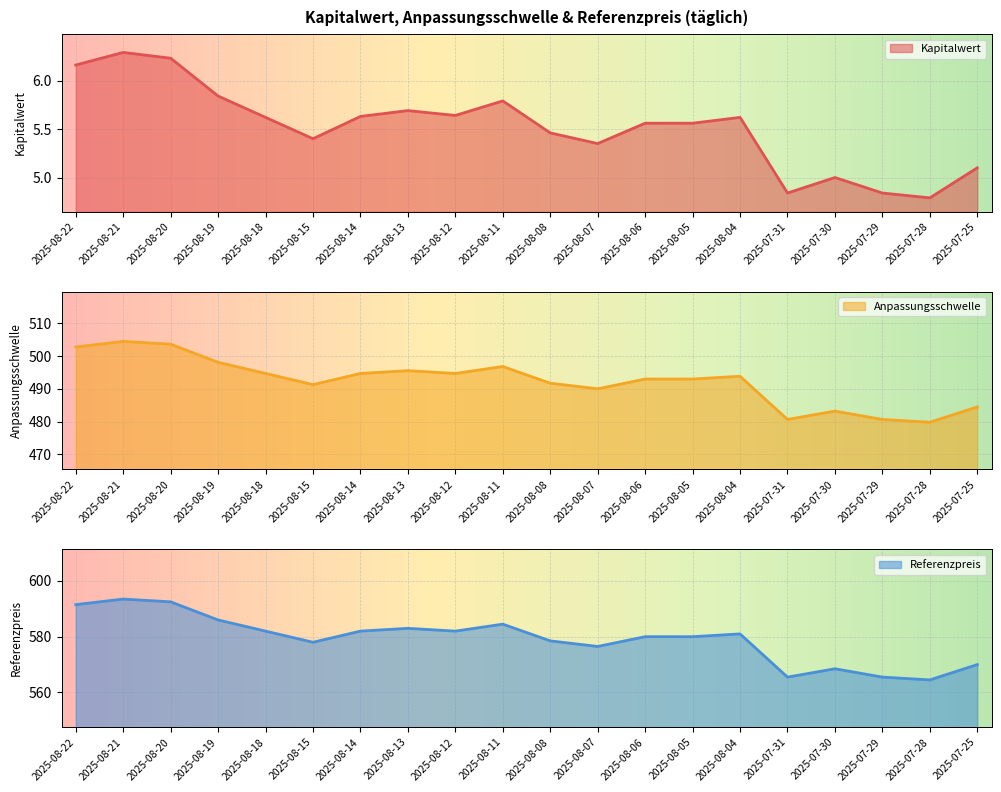

How many lines are shown in the chart?

3